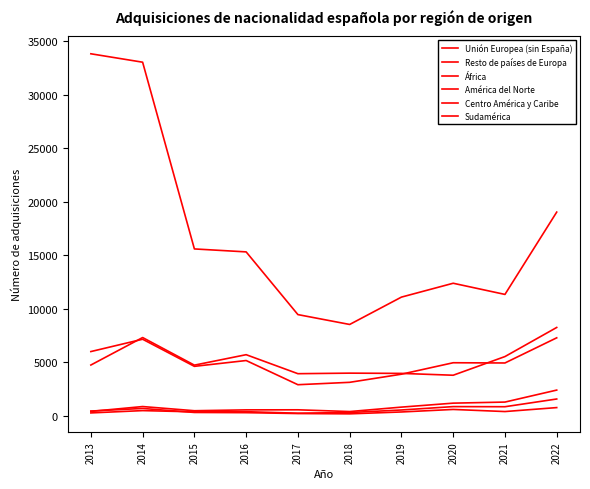

The value of Unión Europea (sin España) at 2015 is 486. True or false?

True